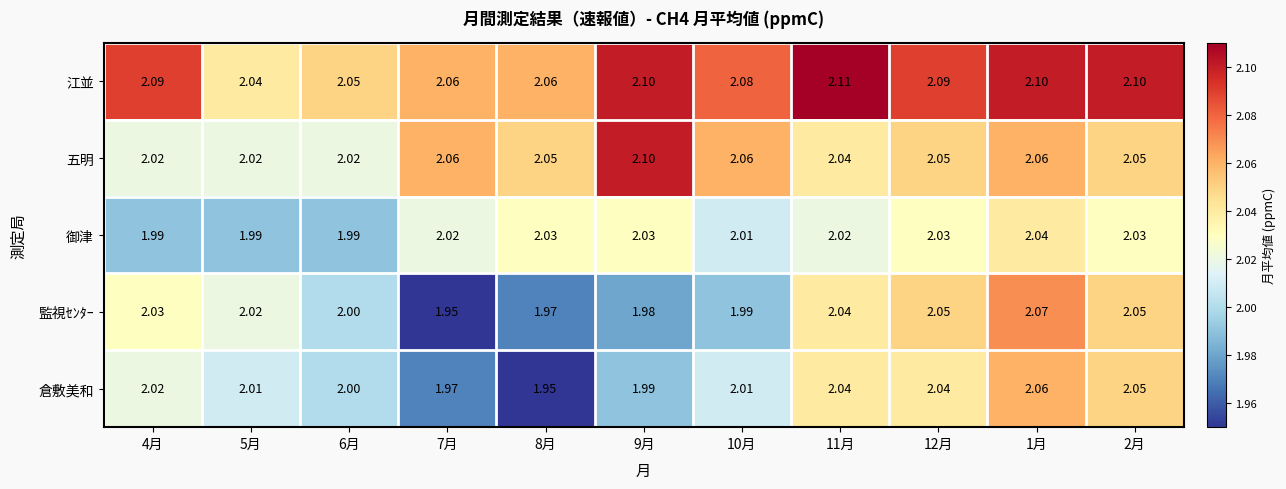

What is the difference between the highest and lowest values at 8月?

0.1